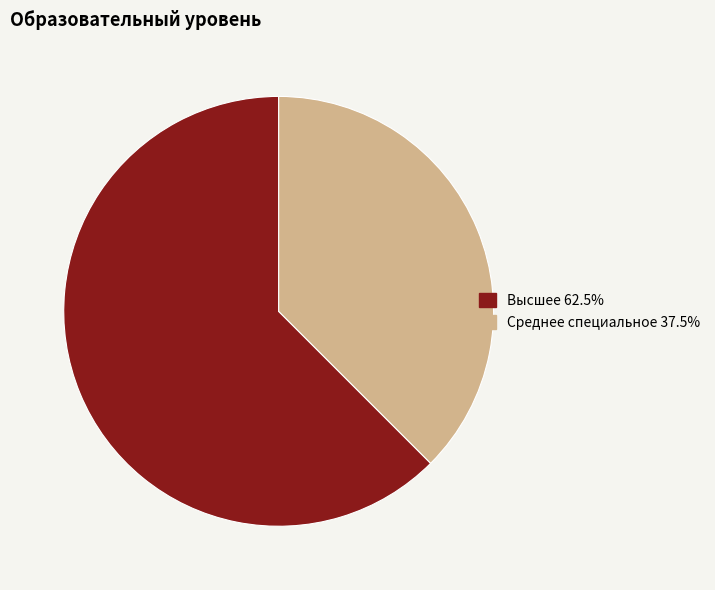

Is the sum of Среднее специальное and Высшее greater than half?

Yes